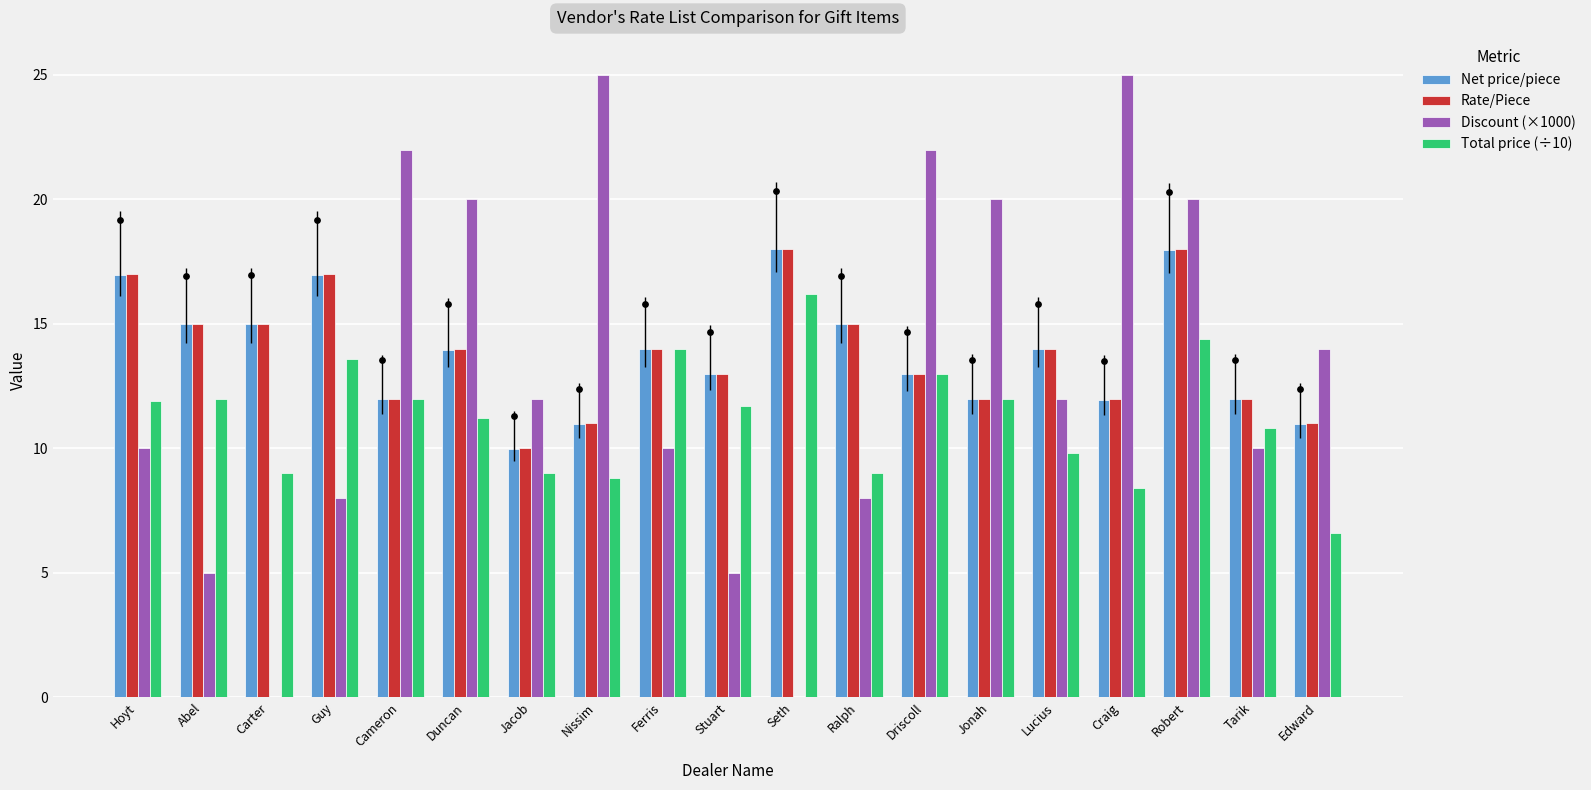

At which category is the sum across all series the highest?

Robert